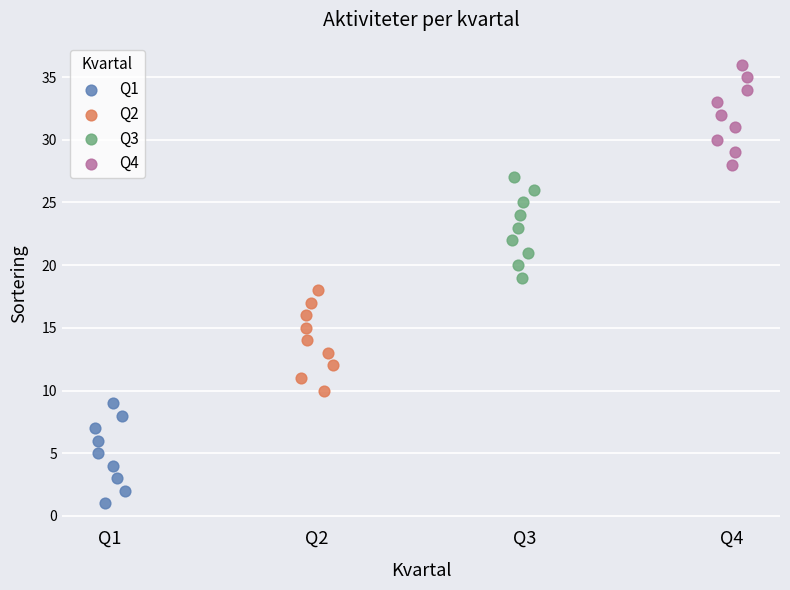

Which series contains the highest Y value?

Q4